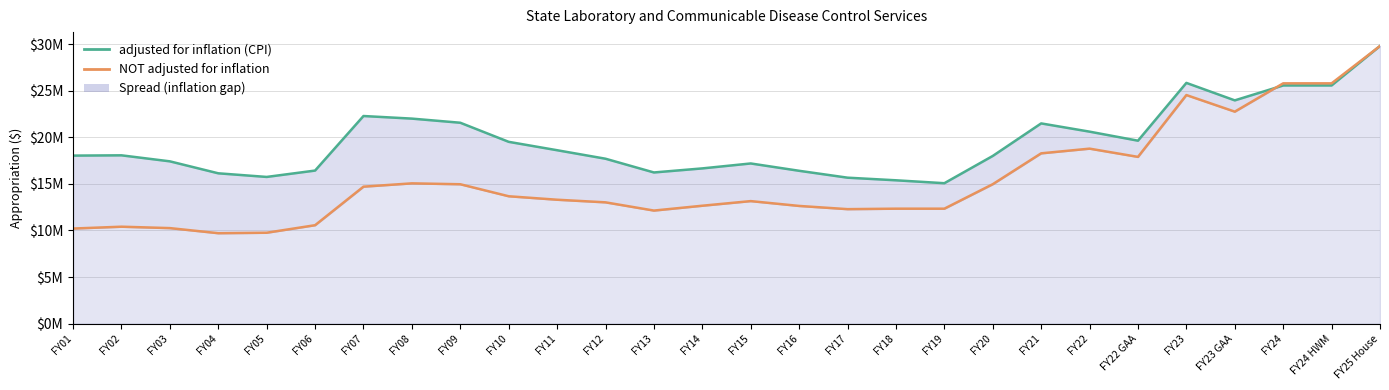

Which series has the largest range (max minus min)?

NOT adjusted for inflation